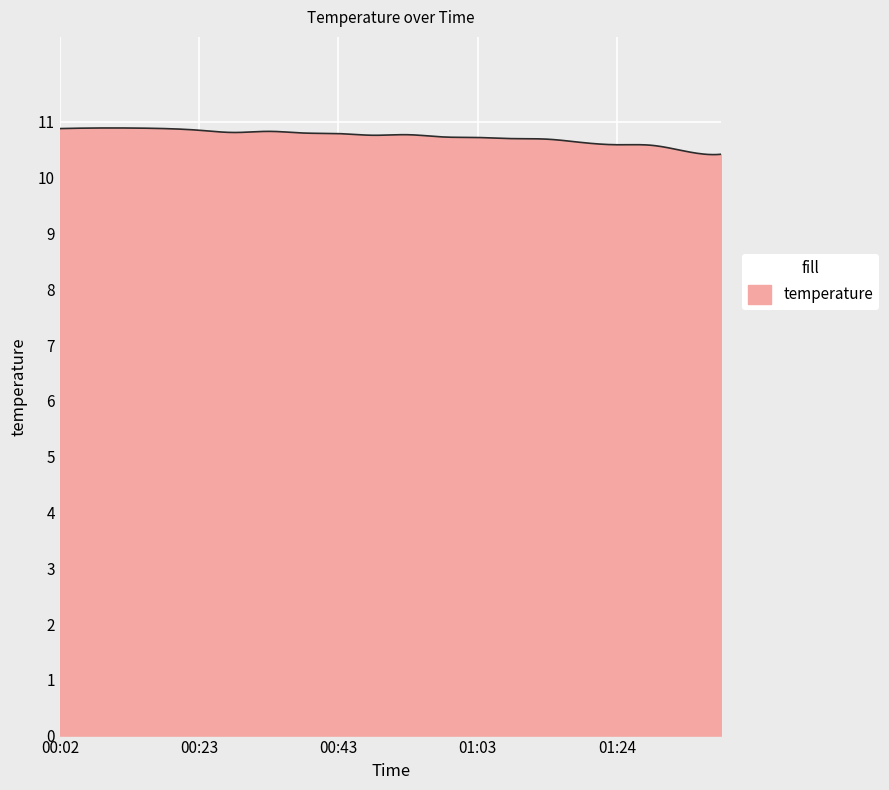

What is the maximum value shown in the chart?

10.9